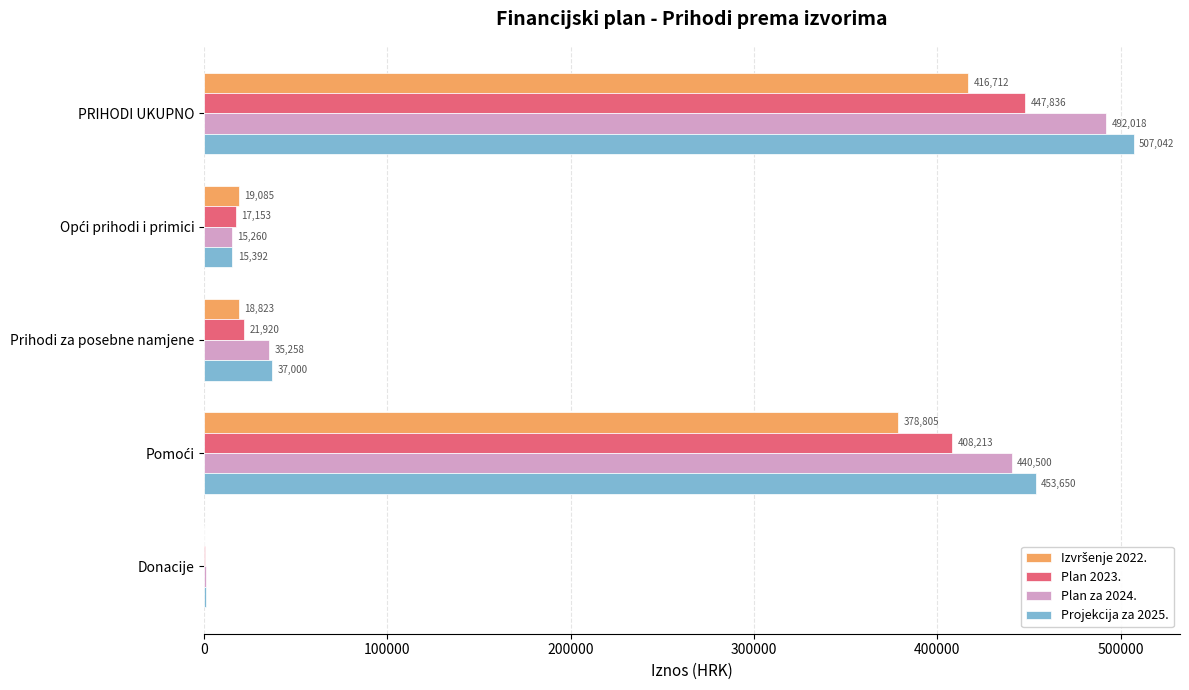

Which series changed the most between PRIHODI UKUPNO and Prihodi za posebne namjene?

Projekcija za 2025.